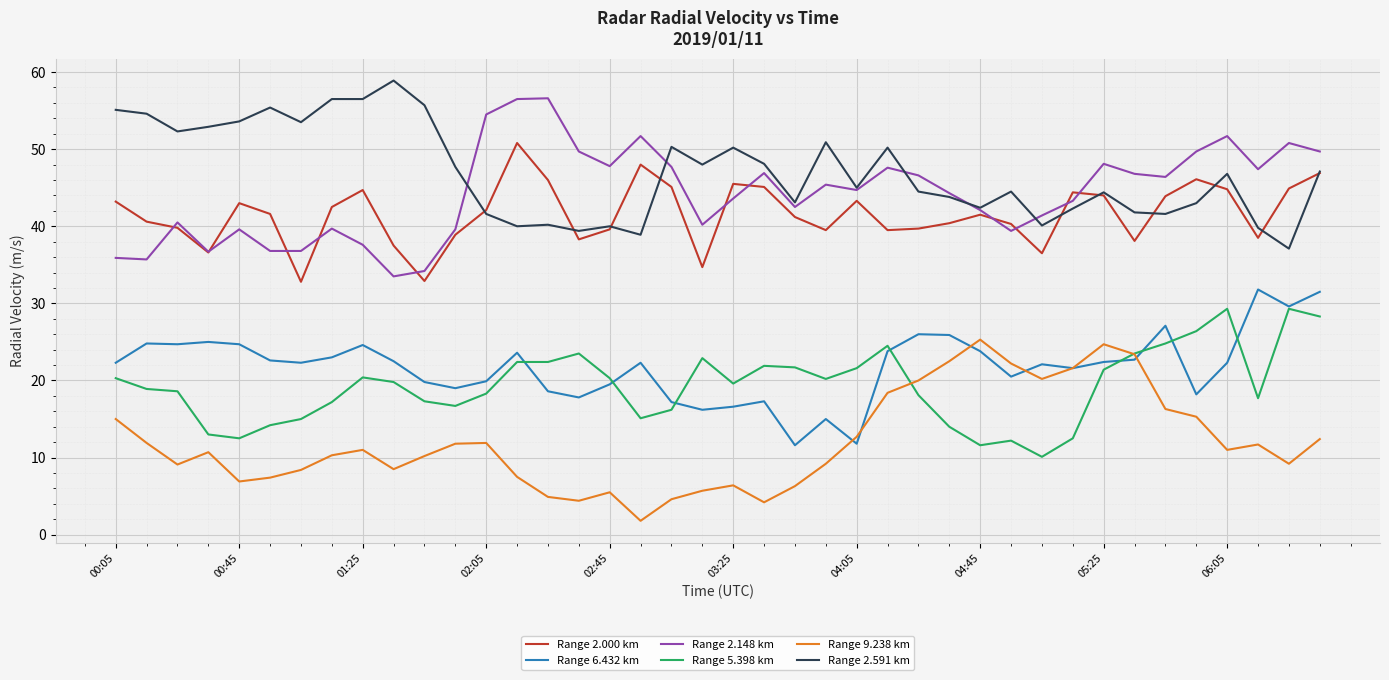

Which series has the largest total across all categories?

Range 2.591 km